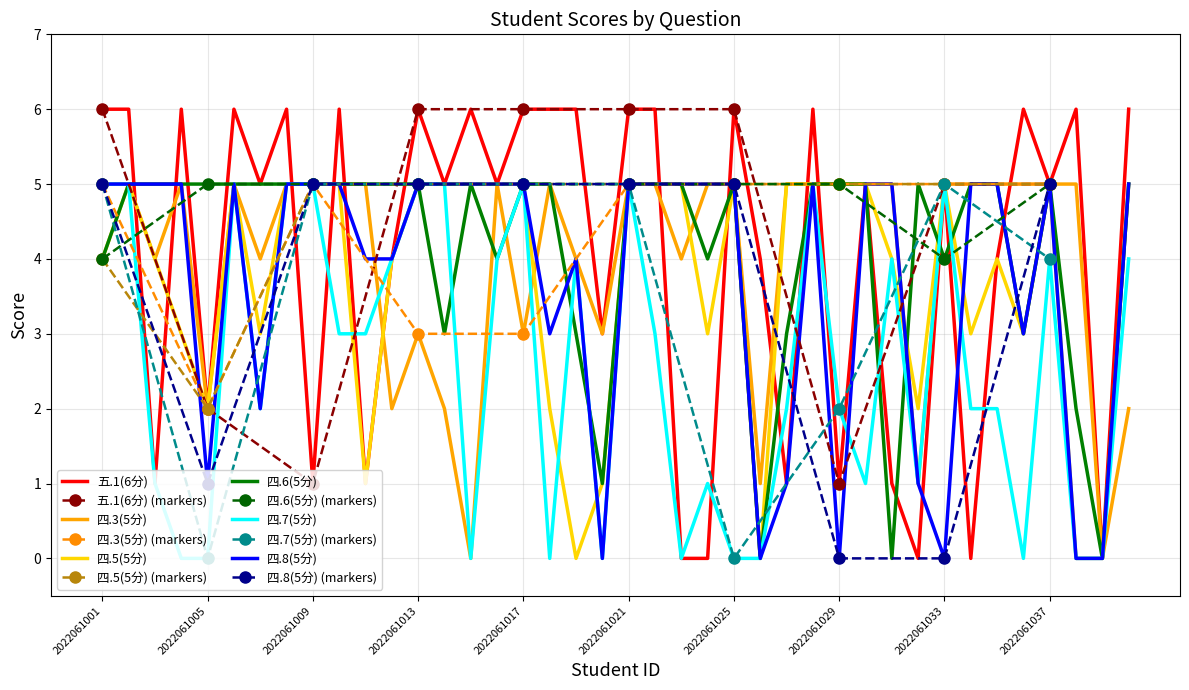

At which category does the chart reach its minimum across all series?

2022061023